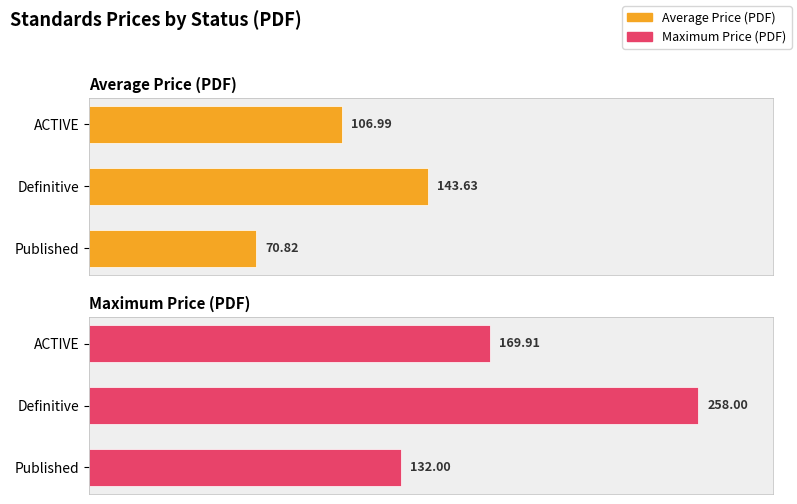

Which series has the widest spread of values?

Maximum Price (PDF)